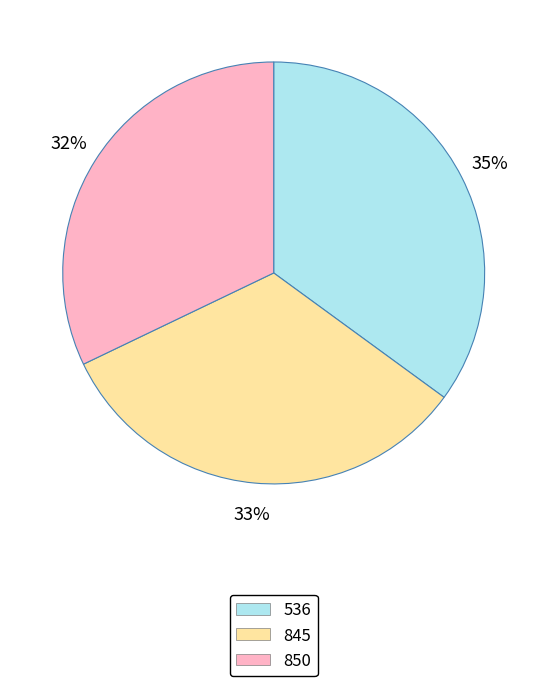

Which category has the biggest portion of the pie?

536